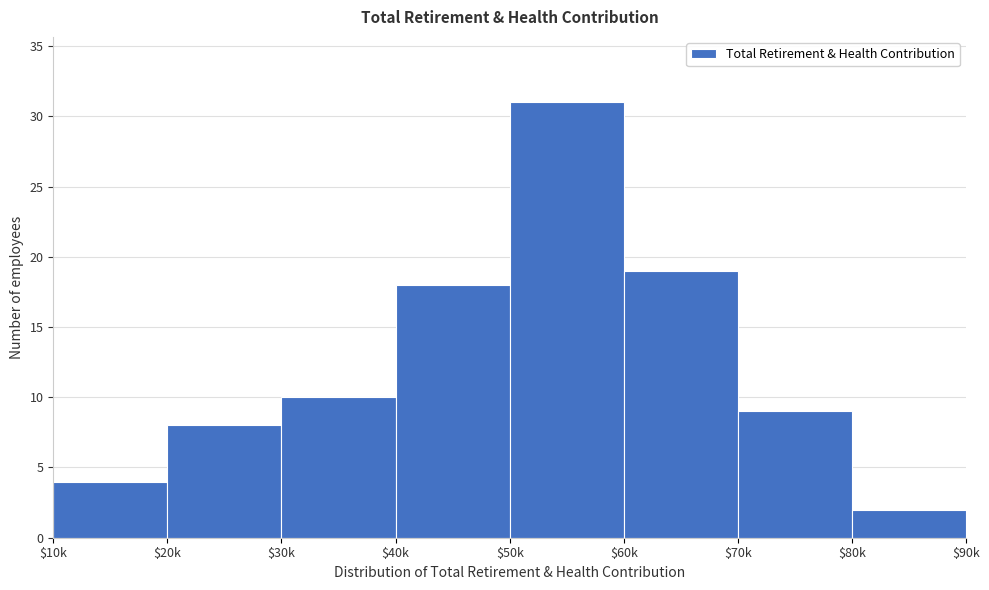

Reading left to right, what are all the values shown in this chart?

4	8	10	18	31	19	9	2